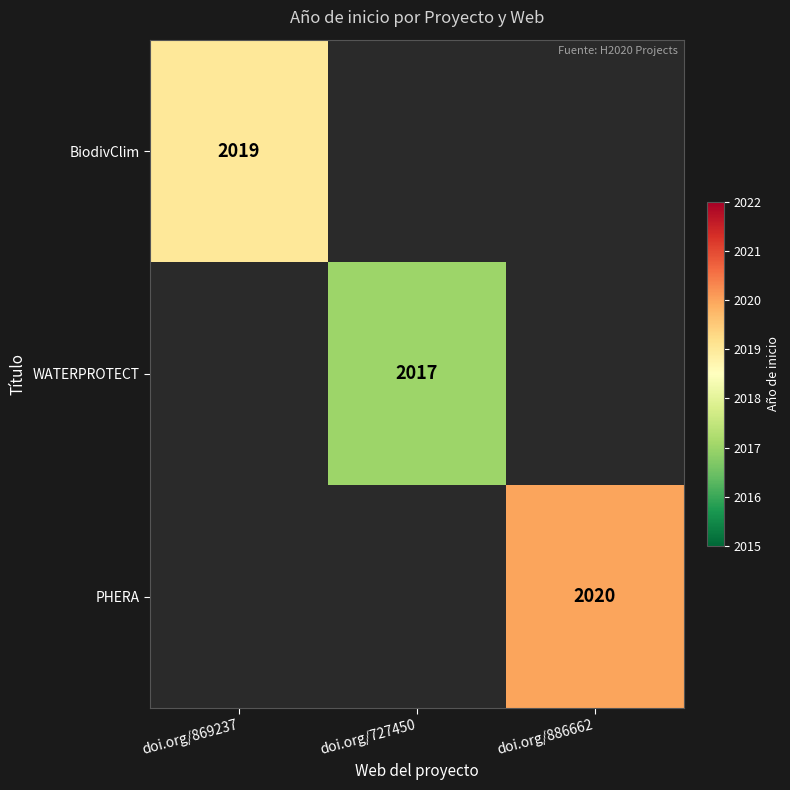

Is it true that PHERA equals 789.5 at doi.org/886662?

False